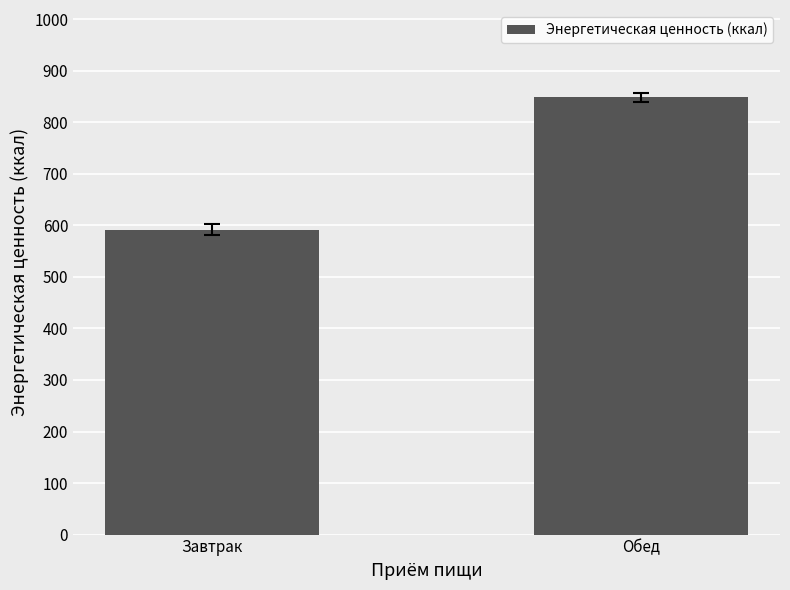

What is the difference between the values at Обед and Завтрак?

256.5